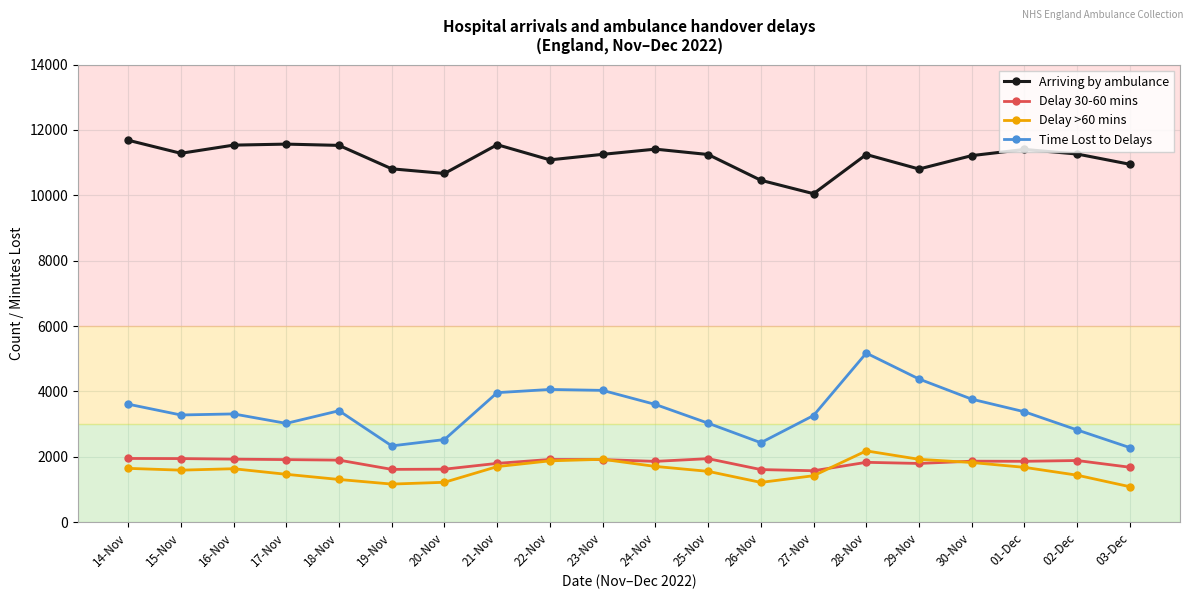

Which label corresponds to the largest value in the chart?

14-Nov